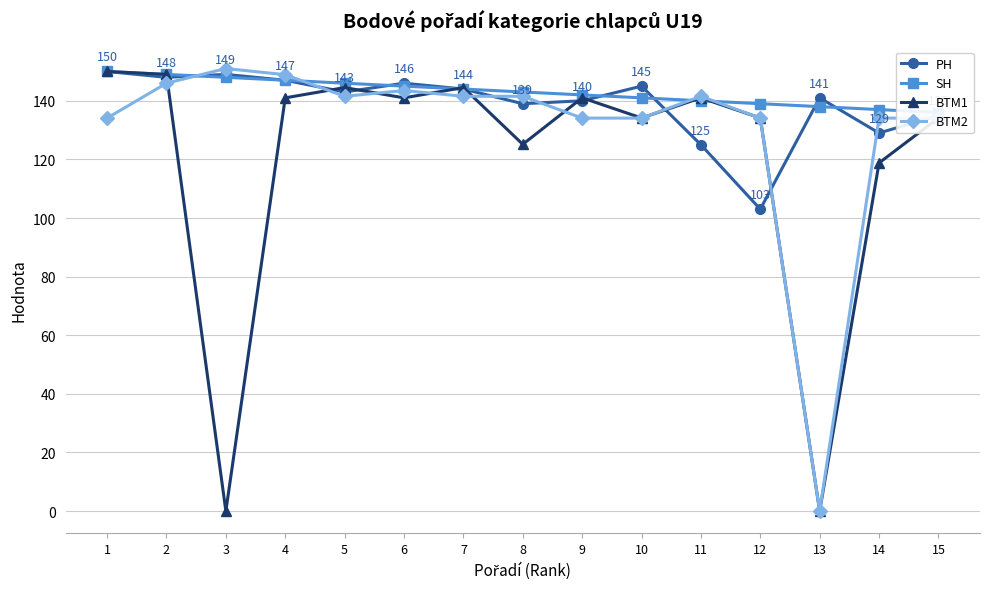

What is the average value of the PH series?

138.9